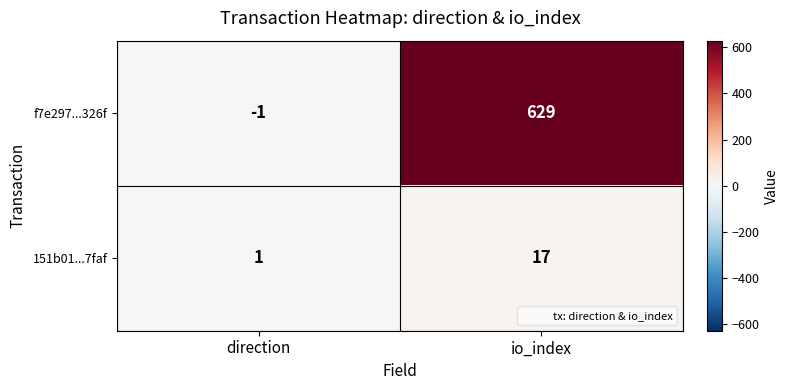

Which category has the lowest value in the f7e297...326f series?

direction